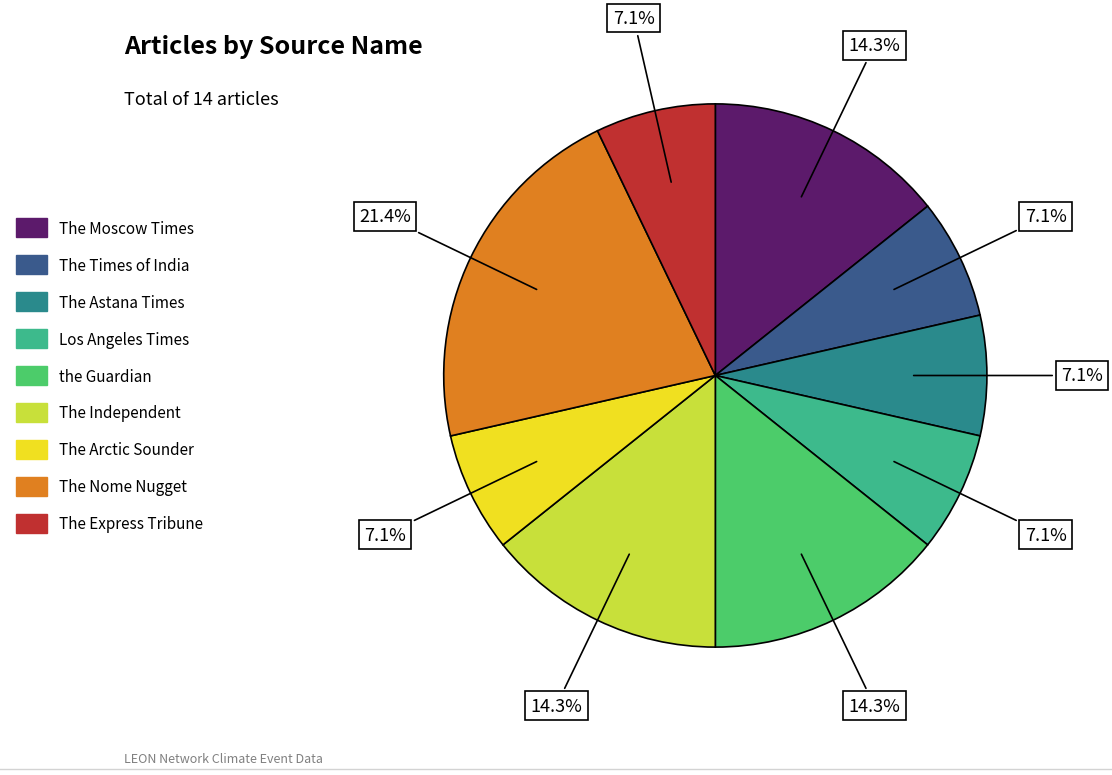

To the nearest percent, what is the combined percentage of The Independent and The Moscow Times?

29%